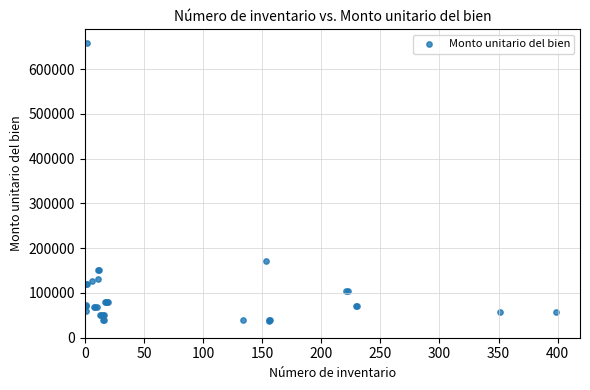

What Y value in the scatter plot is closest to 348100?

172413.8